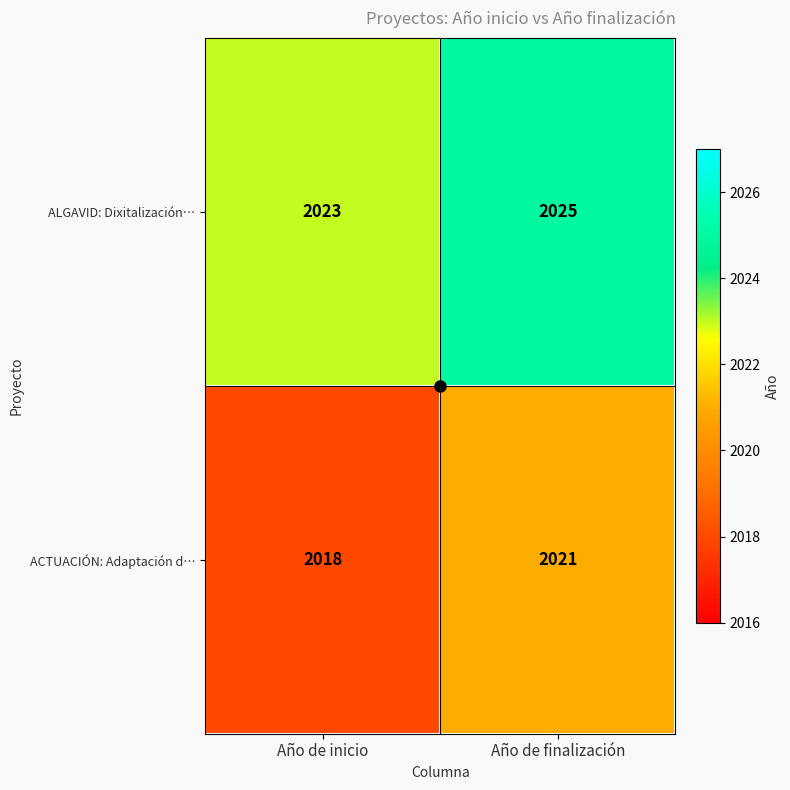

What is the spread (max minus min) of values at Año de finalización?

4